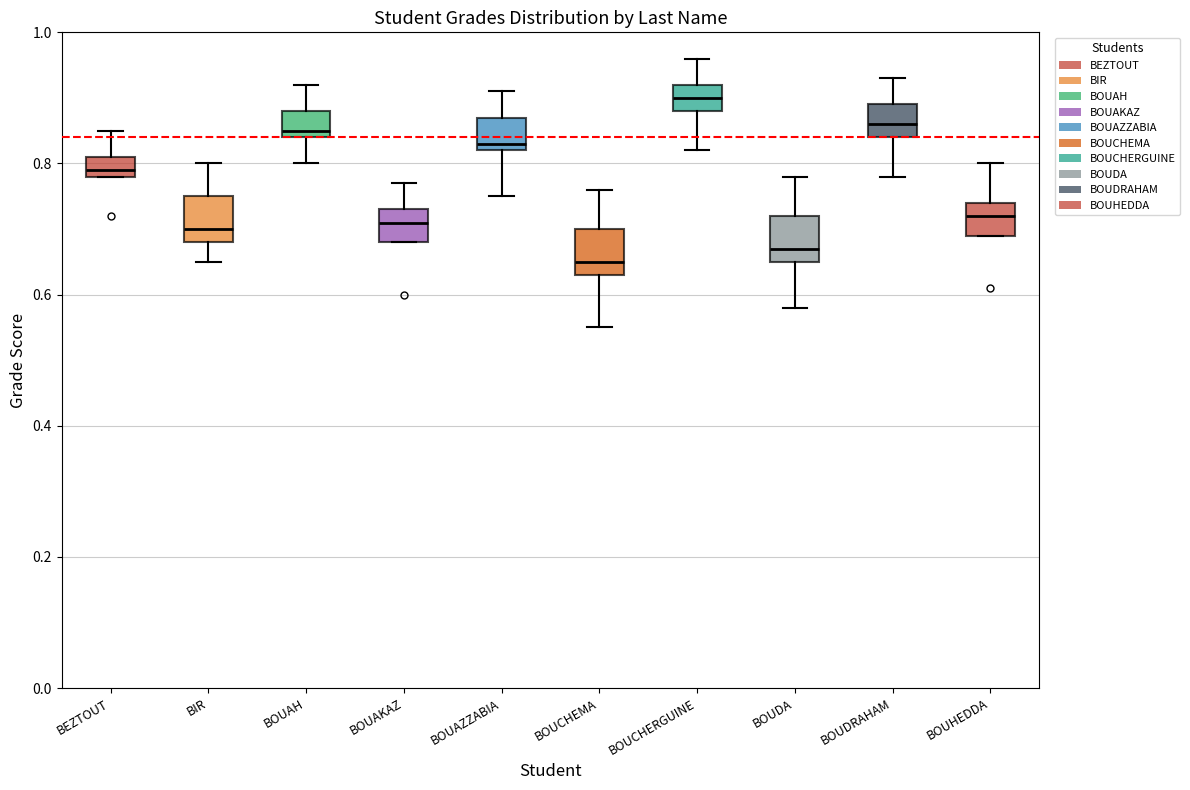

Reading left to right, transcribe this box plot: for each box, give where its median line is, the range the box spans, and where its two whiskers end, as read against the y-axis. The values are not printed on the chart, so give them approximately, as read against the axis.

BEZTOUT: median 0.80, box 0.78 to 0.82, whiskers 0.78 to 0.86
BIR: median 0.70, box 0.68 to 0.76, whiskers 0.66 to 0.80
BOUAH: median 0.86, box 0.84 to 0.88, whiskers 0.80 to 0.92
BOUAKAZ: median 0.72, box 0.68 to 0.74, whiskers 0.68 to 0.78
BOUAZZABIA: median 0.84, box 0.82 to 0.88, whiskers 0.76 to 0.92
BOUCHEMA: median 0.66, box 0.64 to 0.70, whiskers 0.56 to 0.76
BOUCHERGUINE: median 0.90, box 0.88 to 0.92, whiskers 0.82 to 0.96
BOUDA: median 0.68, box 0.66 to 0.72, whiskers 0.58 to 0.78
BOUDRAHAM: median 0.86, box 0.84 to 0.90, whiskers 0.78 to 0.94
BOUHEDDA: median 0.72, box 0.70 to 0.74, whiskers 0.70 to 0.80